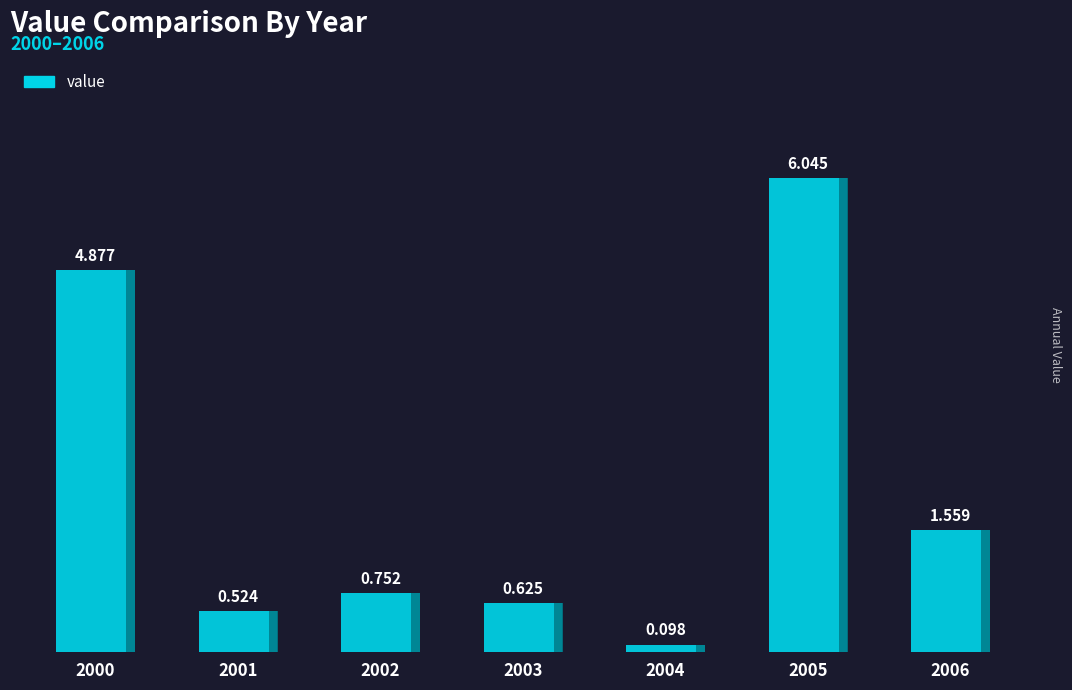

Reading right to left, extract all data points from this chart.

1.6	6.0	0.1	0.6	0.8	0.5	4.9